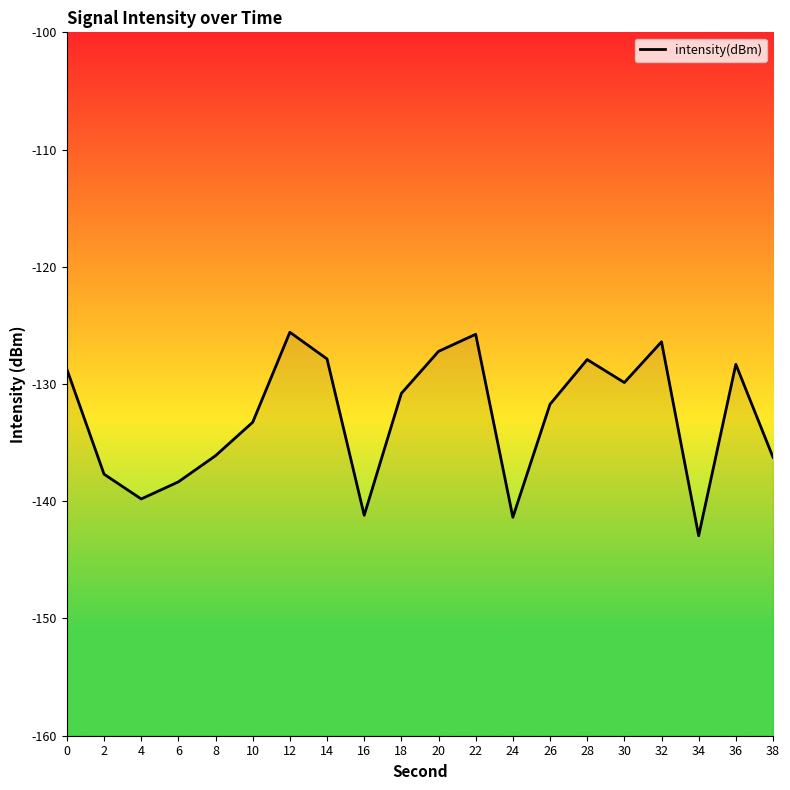

The value at 12 is -77.8. True or false?

False